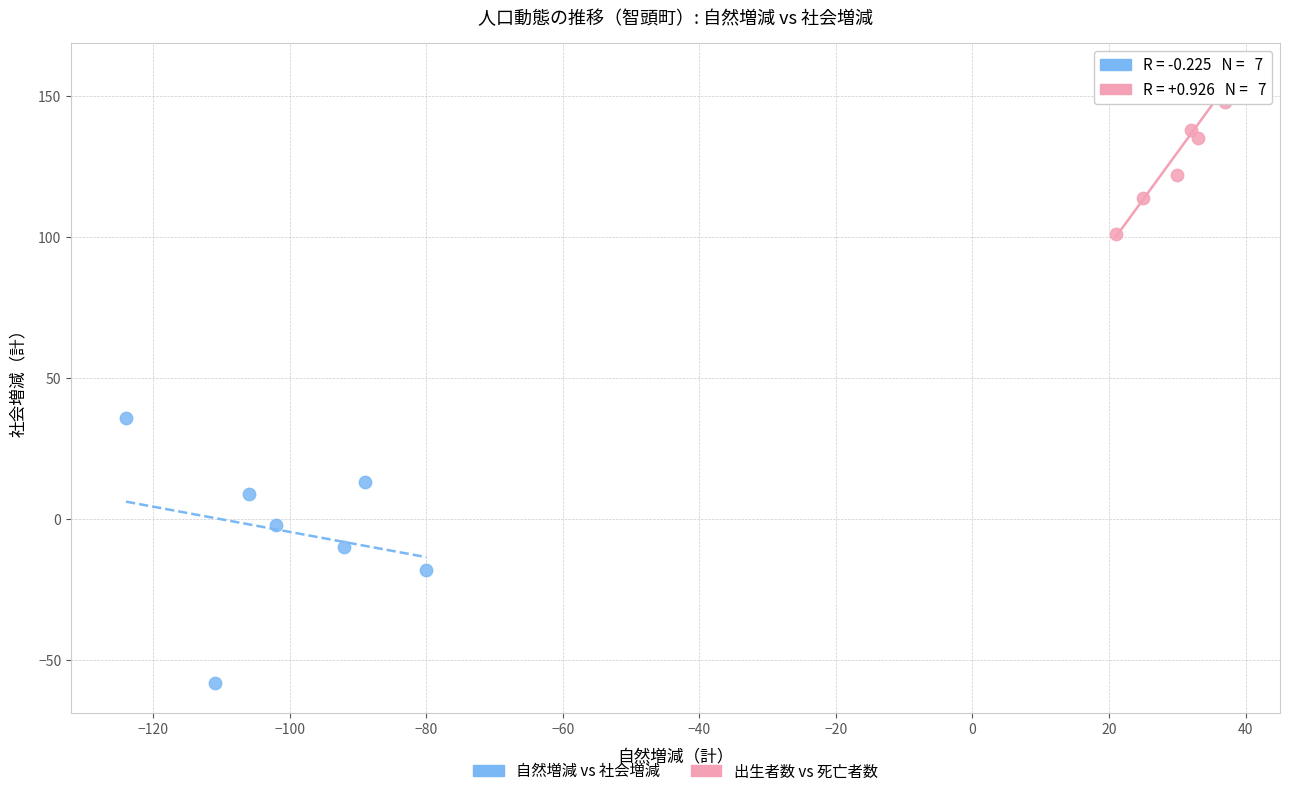

Which series has the widest spread of Y values?

自然増減 vs 社会増減